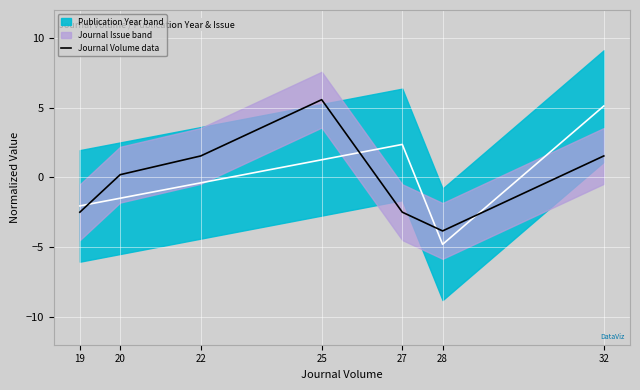

Is it true that the value at 20 is 0.2?

True